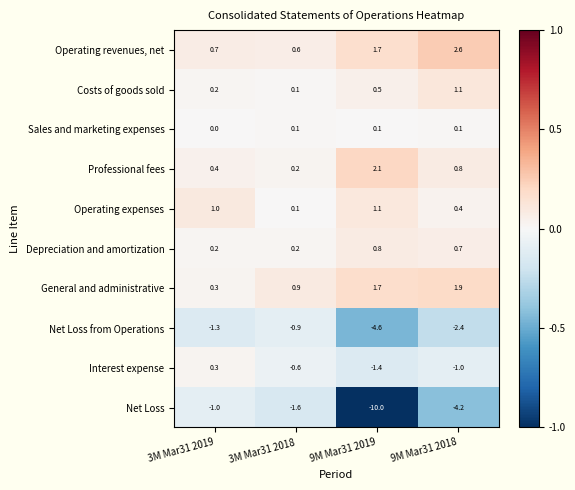

What is the difference between the highest and lowest values at 3M Mar31 2018?

2.5